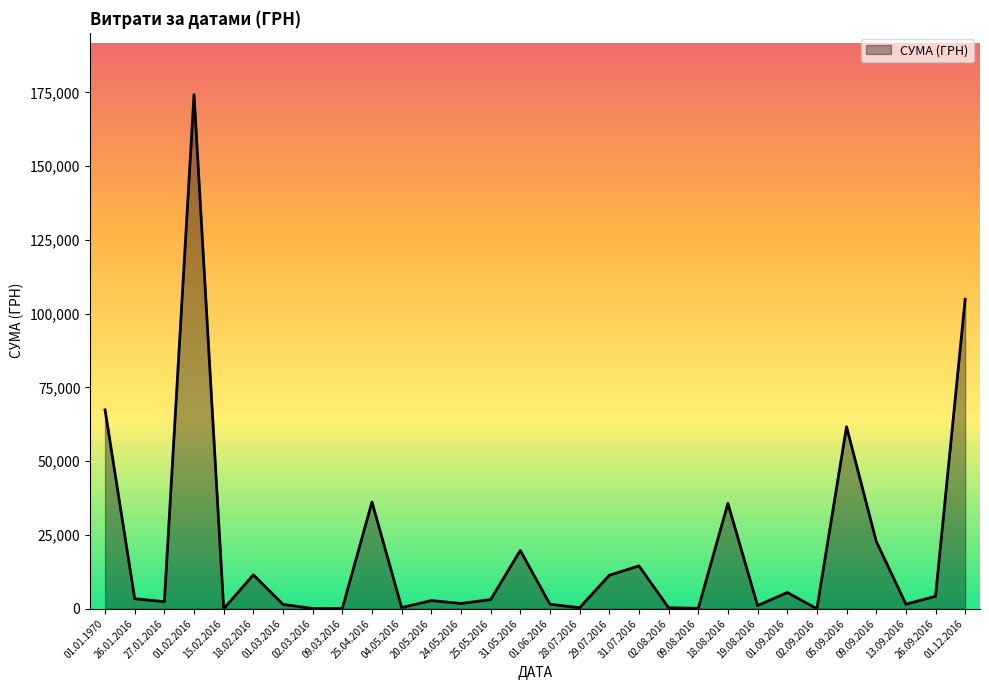

Where is the data nearest to the value 87137?

01.12.2016